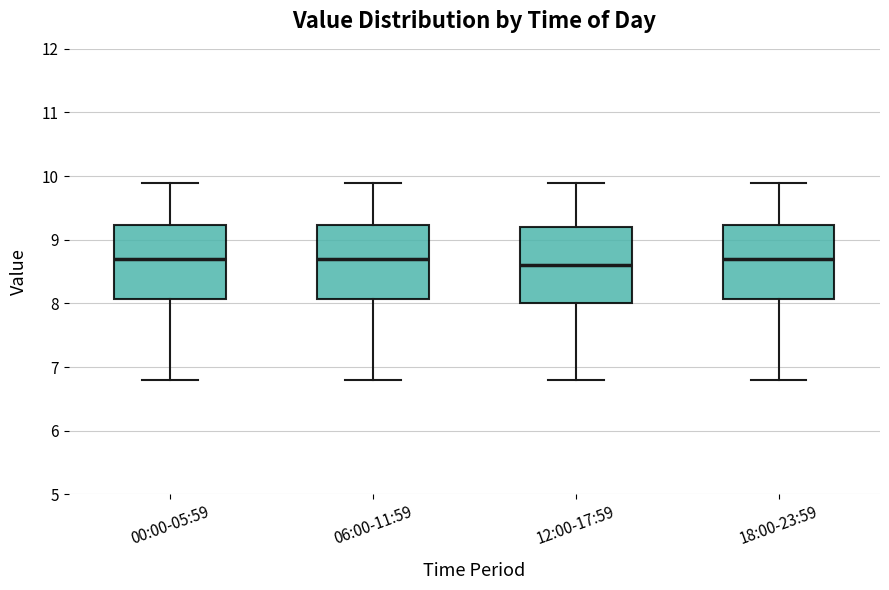

Reading left to right, transcribe this box plot: for each box, give where its median line is, the range the box spans, and where its two whiskers end, as read against the y-axis. The values are not printed on the chart, so give them approximately, as read against the axis.

00:00-05:59: median 8.7, box 8.1 to 9.2, whiskers 6.8 to 9.9
06:00-11:59: median 8.7, box 8.1 to 9.2, whiskers 6.8 to 9.9
12:00-17:59: median 8.6, box 8.0 to 9.2, whiskers 6.8 to 9.9
18:00-23:59: median 8.7, box 8.1 to 9.2, whiskers 6.8 to 9.9